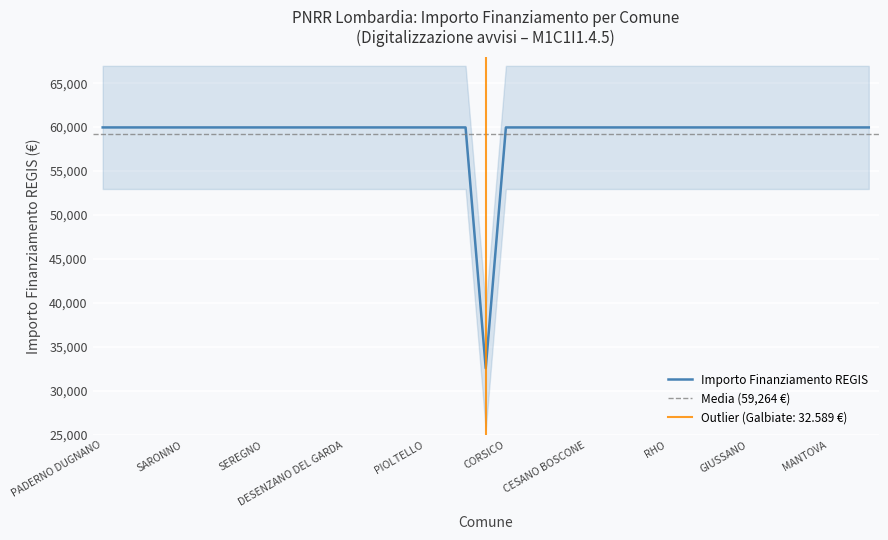

Is this an area chart (filled region under the line)?

No